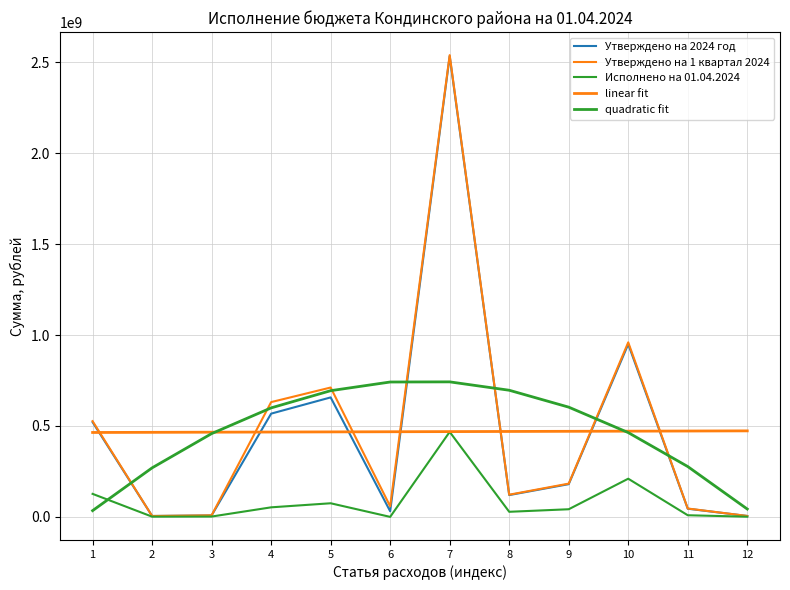

Does the chart have visible grid lines?

Yes